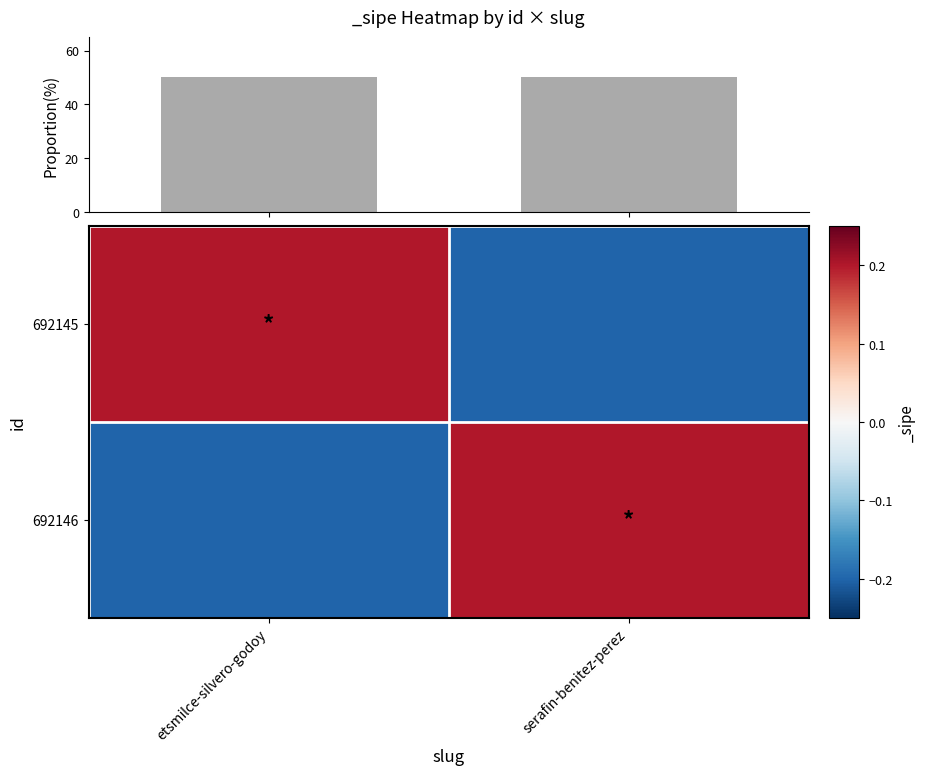

At which label does 692145 reach its minimum?

serafin-benitez-perez